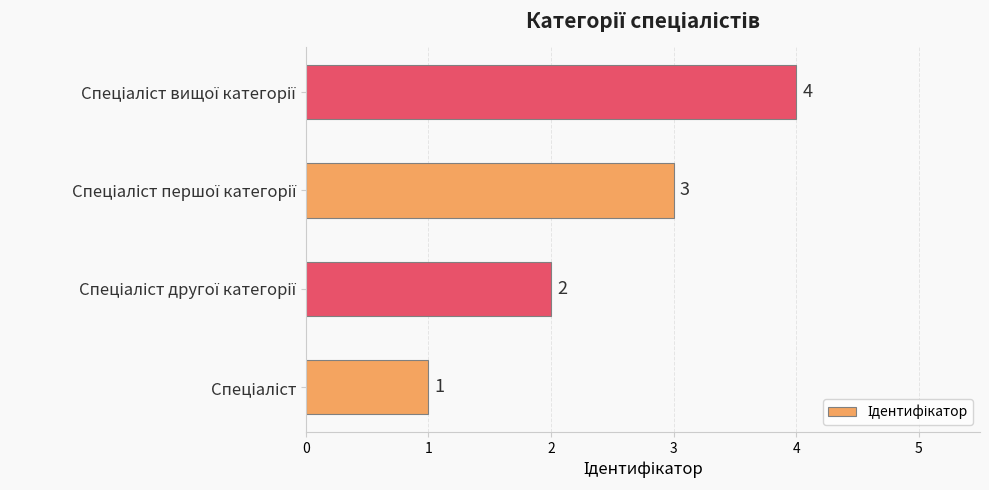

What is the difference between the second highest and minimum values?

2